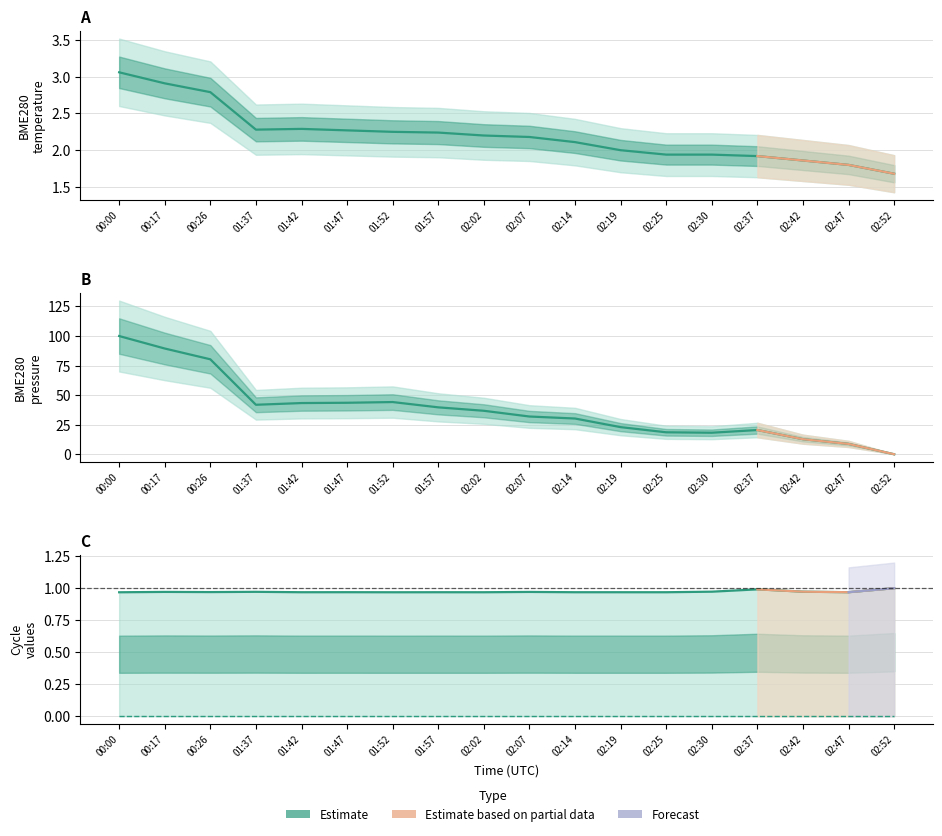

What is the average value of the BME280_temperature series?

2.2